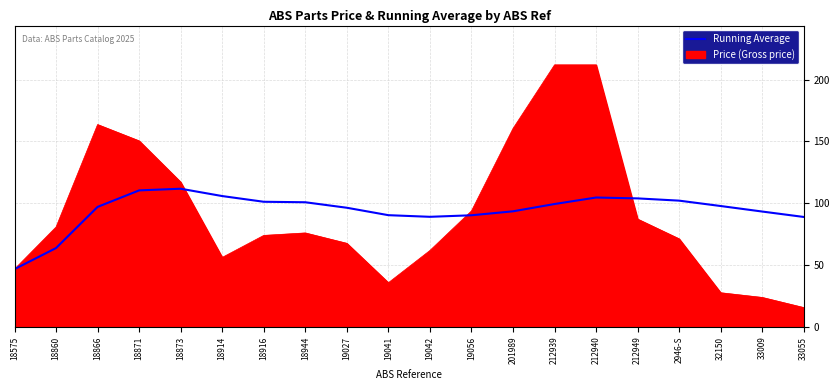

At 33009, list the series in order from largest to smallest.

Running Average, Price (Gross price)